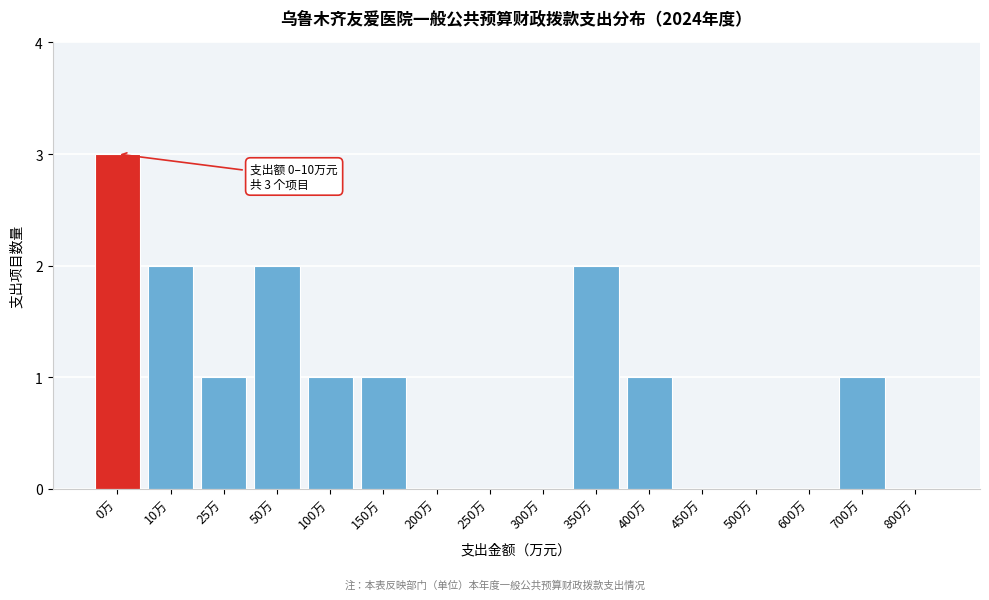

Reading right to left, list all the values displayed in this chart.

800万=0	700万=1	600万=0	500万=0	450万=0	400万=1	350万=2	300万=0	250万=0	200万=0	150万=1	100万=1	50万=2	25万=1	10万=2	0万=3